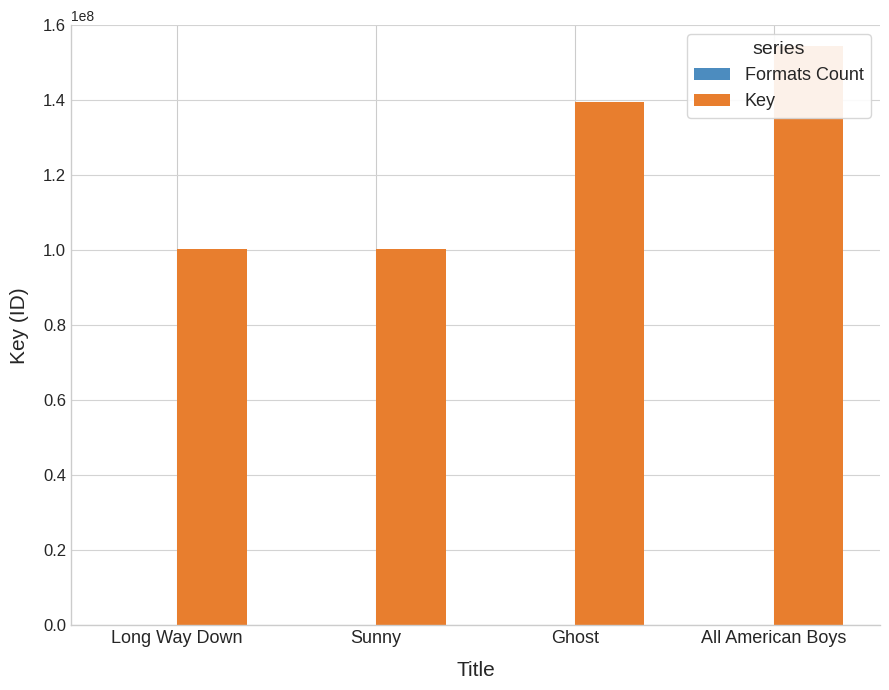

Which has a higher value, Ghost or Long Way Down?

Ghost